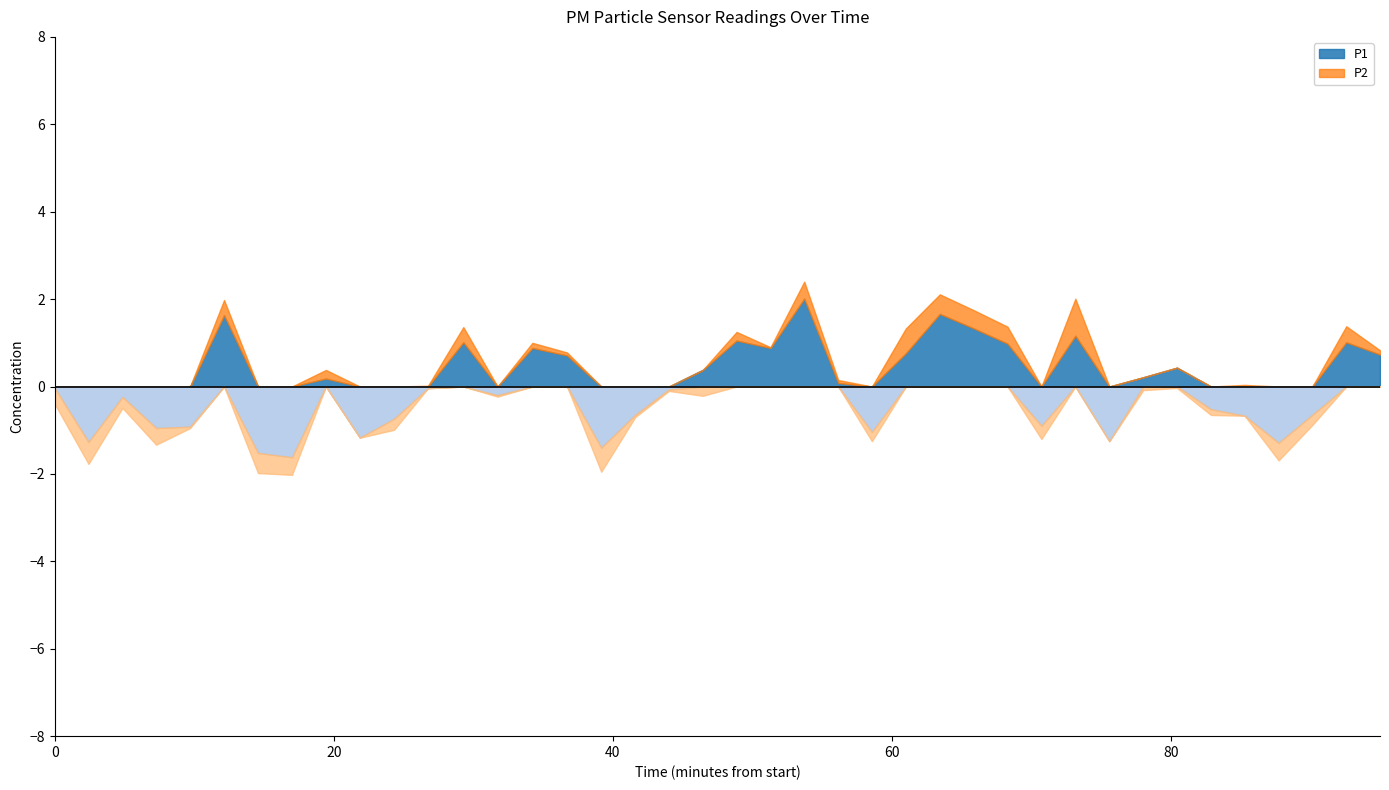

What is the difference between the P2 values at 00:41 and 05:01?

0.1